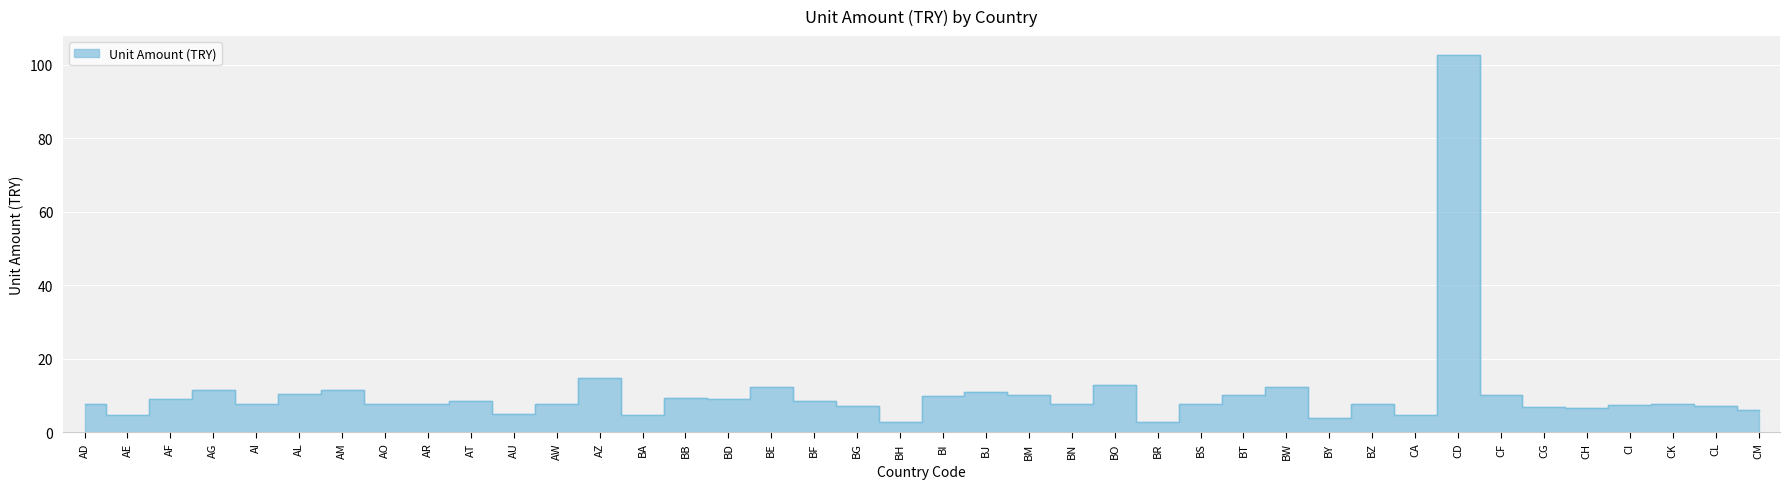

What is the sum of all values?

421.7